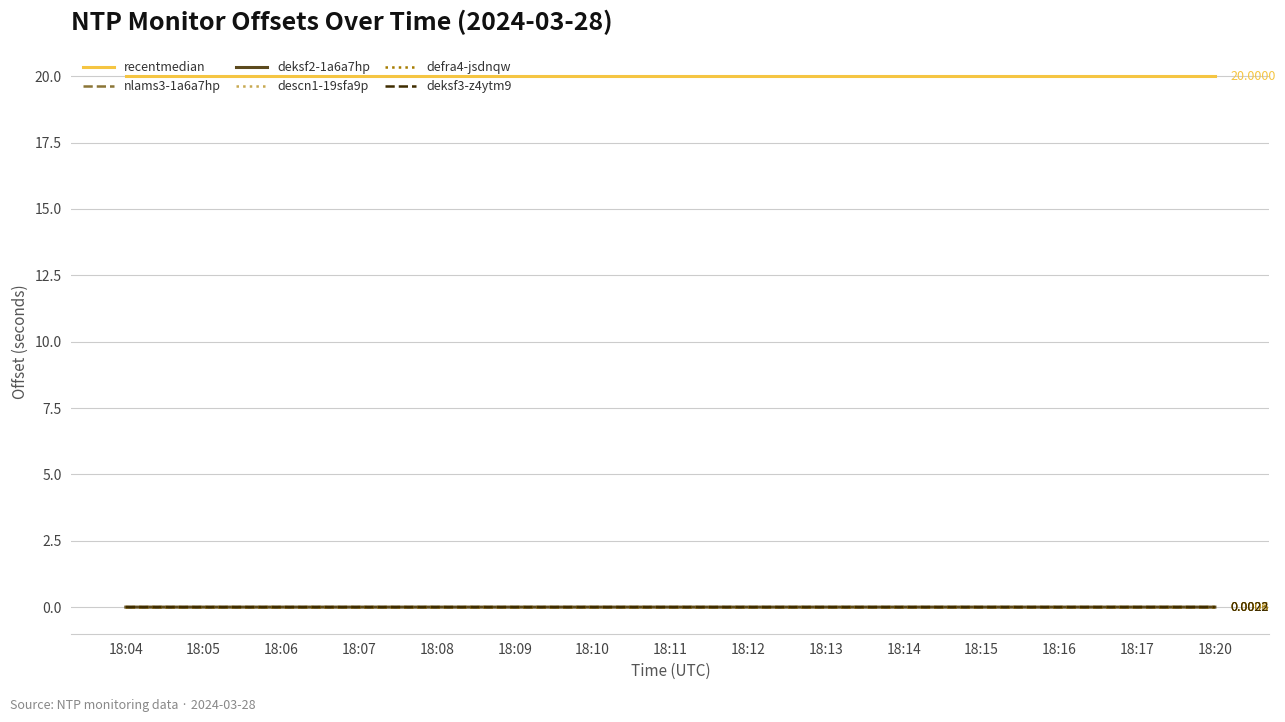

After their last crossing, which series has the higher values: descn1-19sfa9p or nlams3-1a6a7hp?

nlams3-1a6a7hp